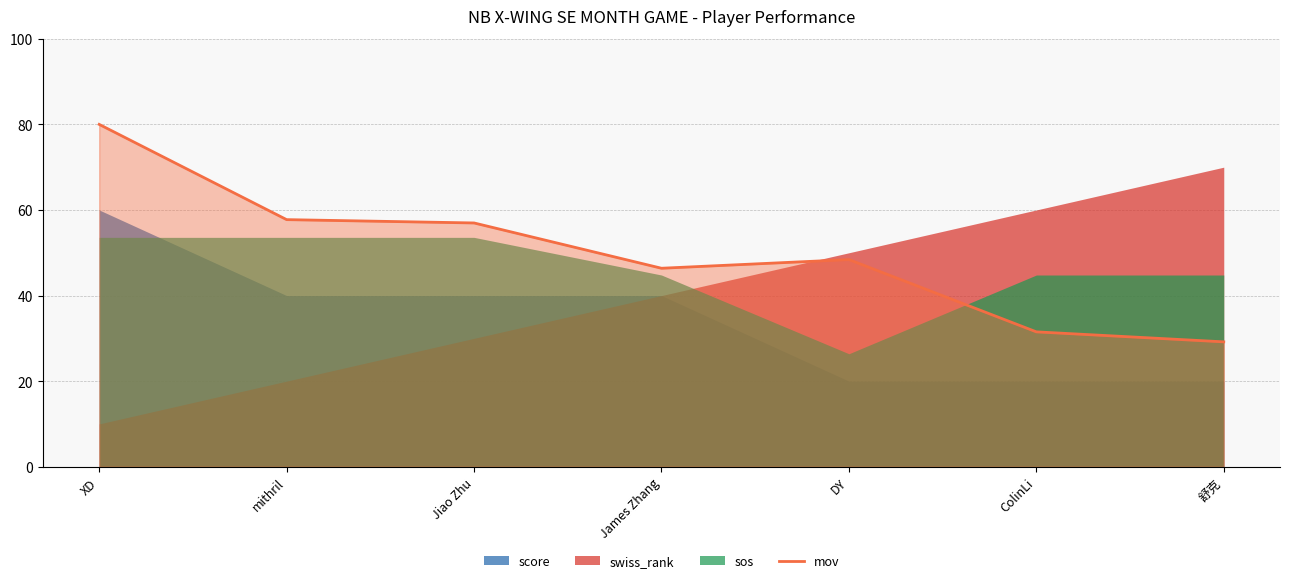

What is the difference between the values at Jiao Zhu and mithril?

0.8